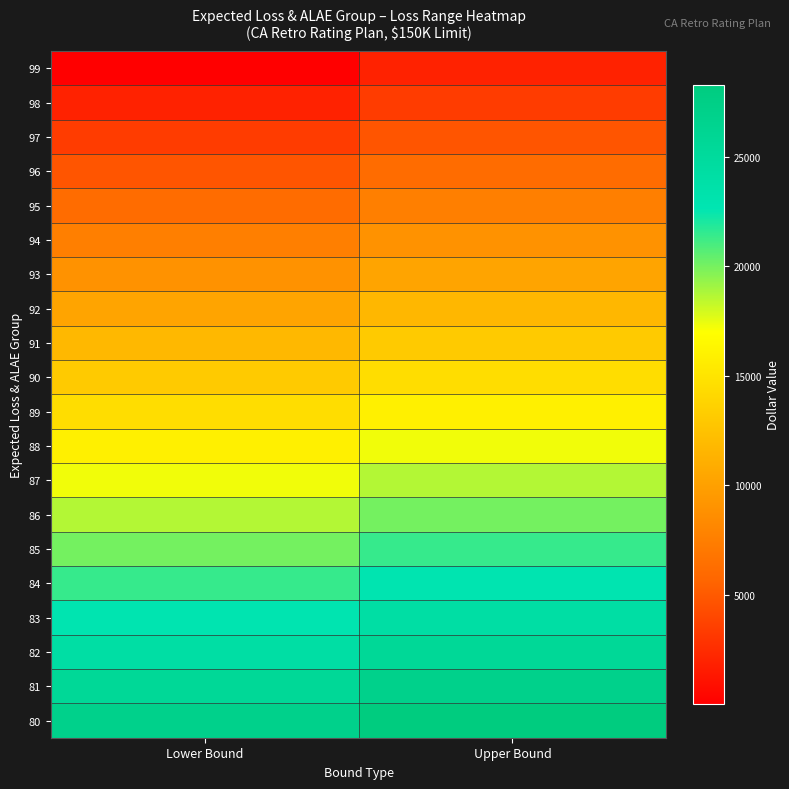

At how many categories does at least one series exceed 22016?

2